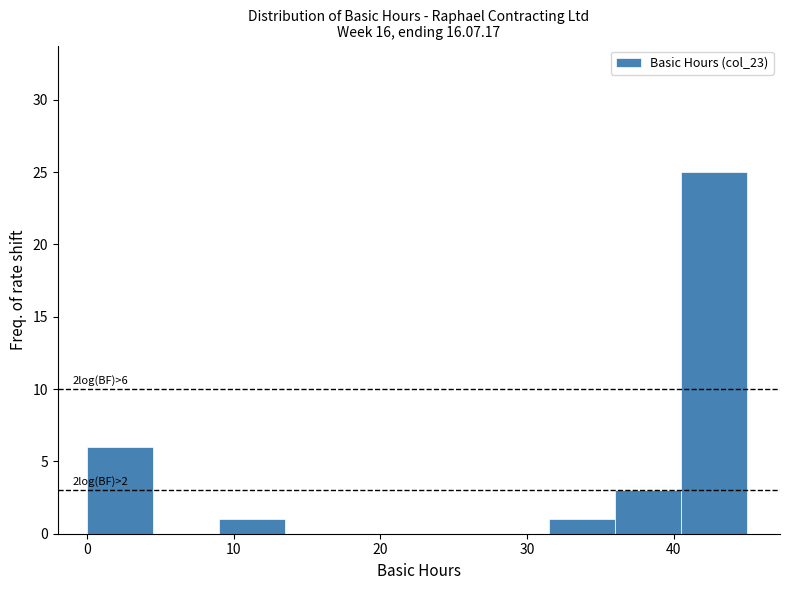

Which range on the x-axis has the tallest bar?

40.5 to 45.0